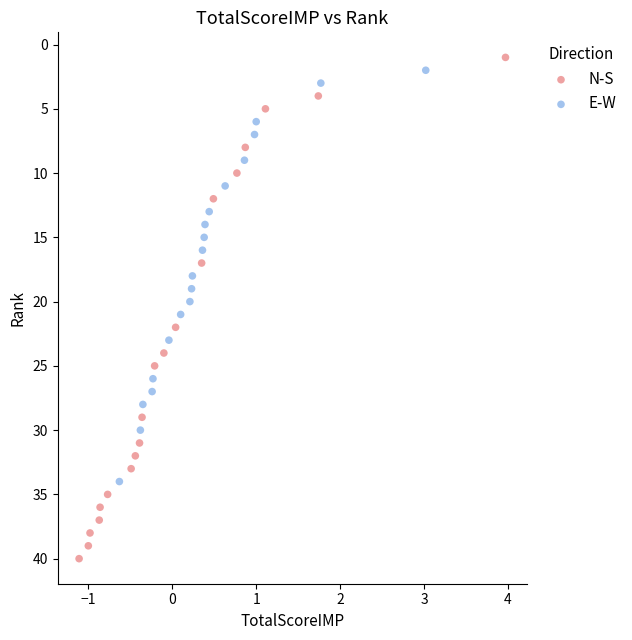

Which series contains the highest Y value?

N-S